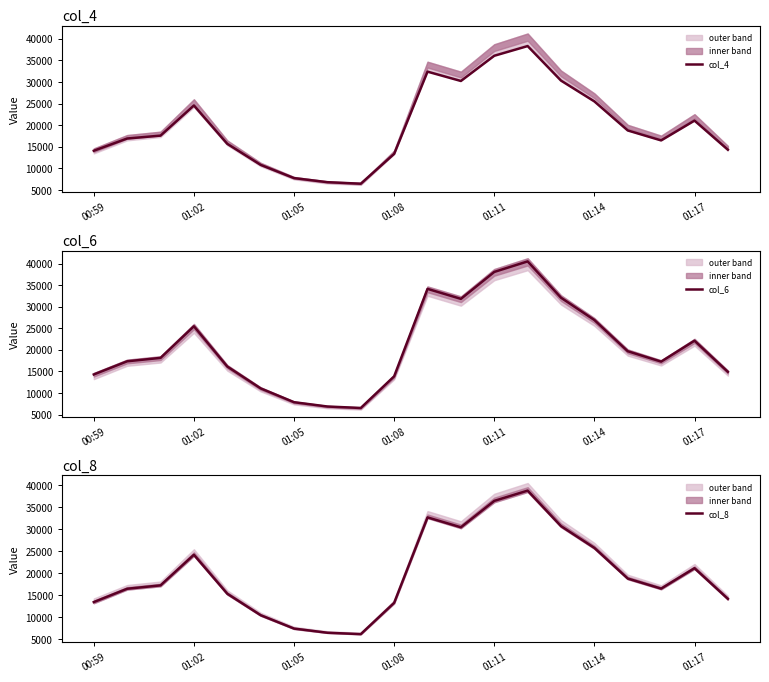

True or false: col_4 and col_6 intersect in this chart.

False